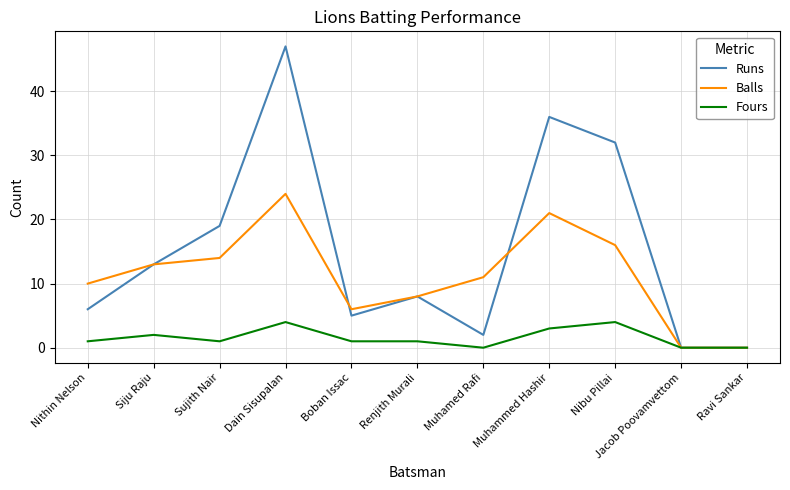

The Runs series shows 8 at Nithin Nelson. True or false?

False